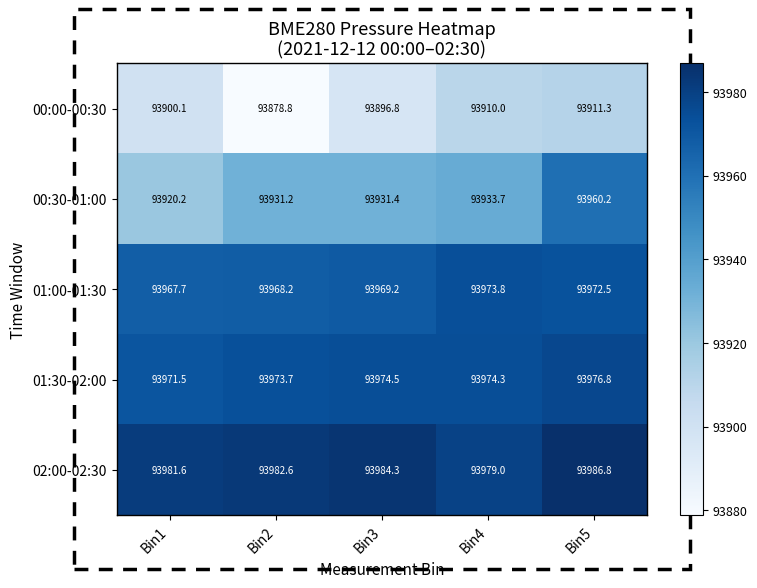

How many categories are shown in the chart?

5